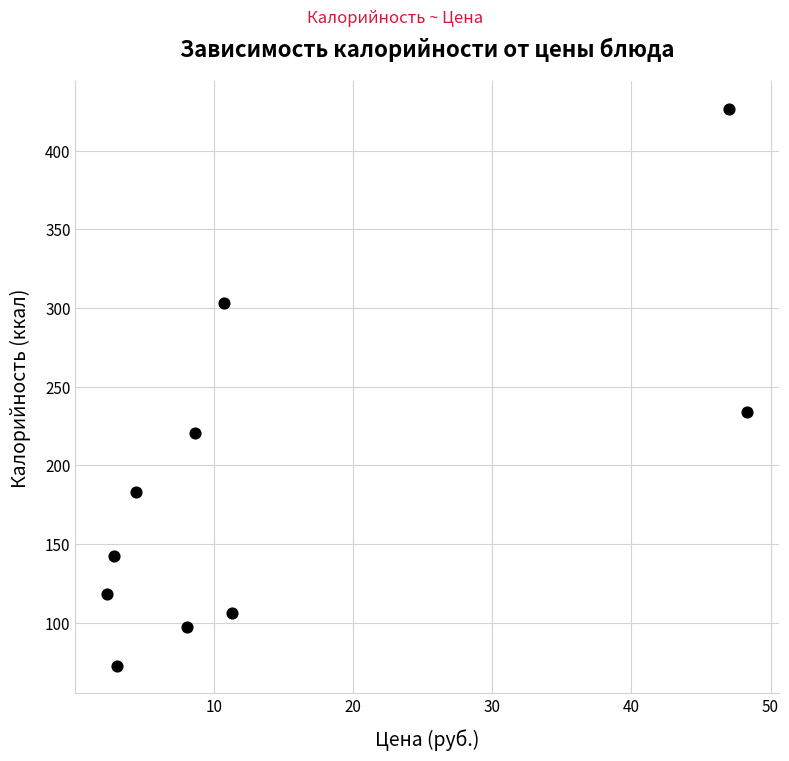

What Y value in the scatter plot is closest to 249?

234.0